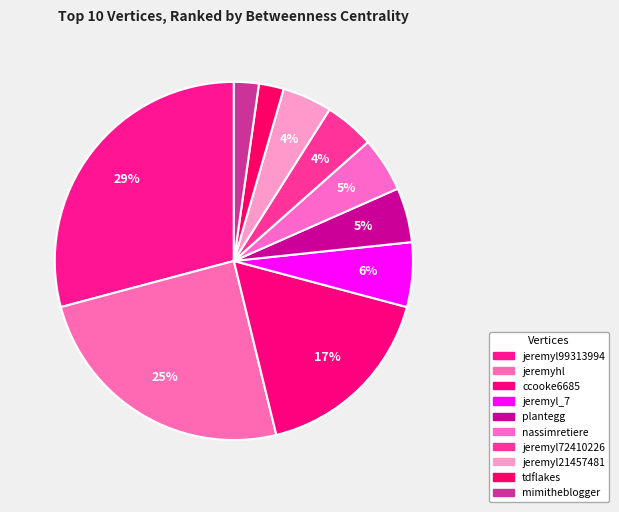

Combined, what portion of the pie is nassimretiere and jeremyl99313994?

34.1%